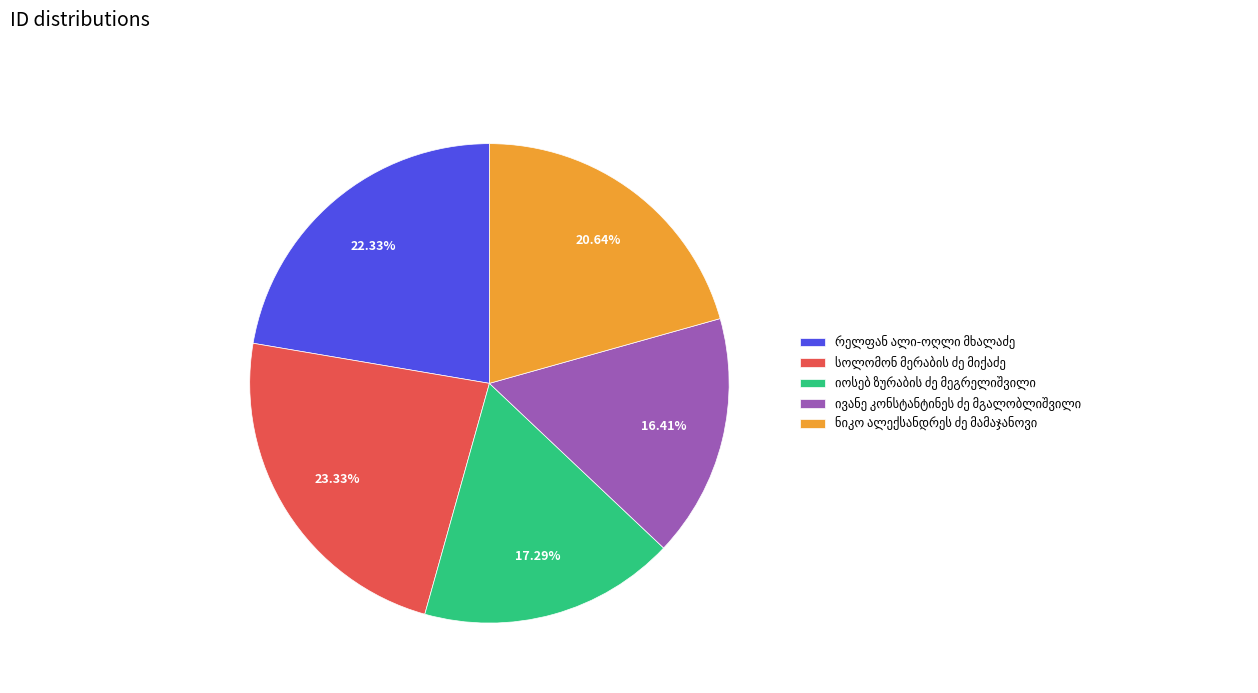

Is there any slice that represents more than half of the pie?

No